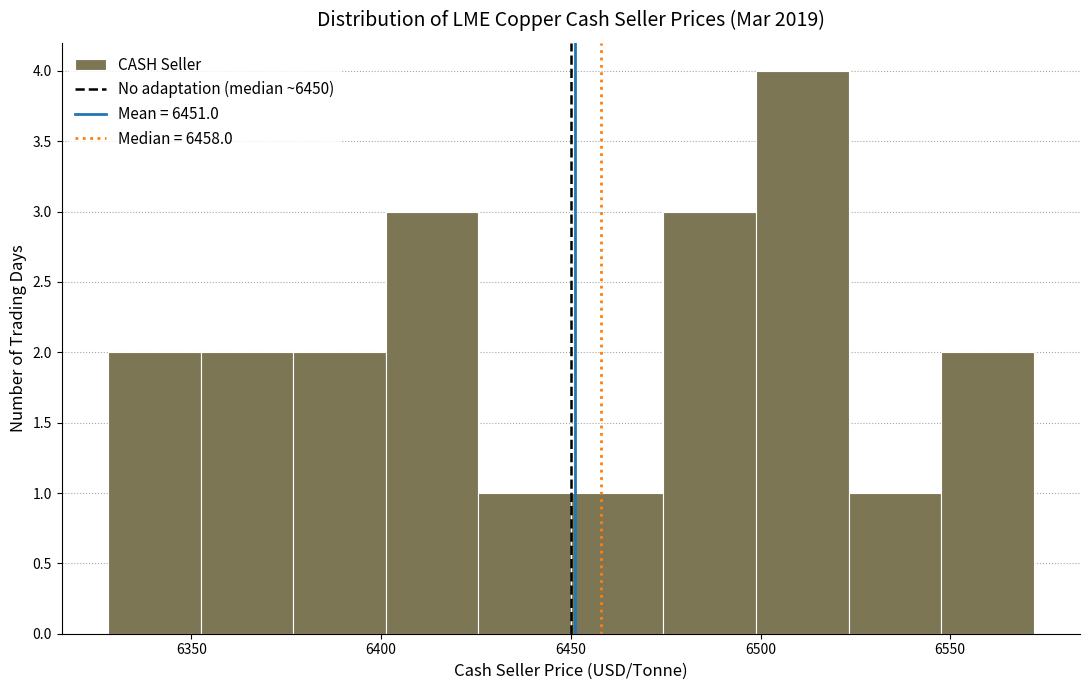

How tall is the bar that spans 6475 to 6500 on the x-axis? Neither the bar edges nor the heights are printed on the chart, so give them approximately, as read against the axes.

3